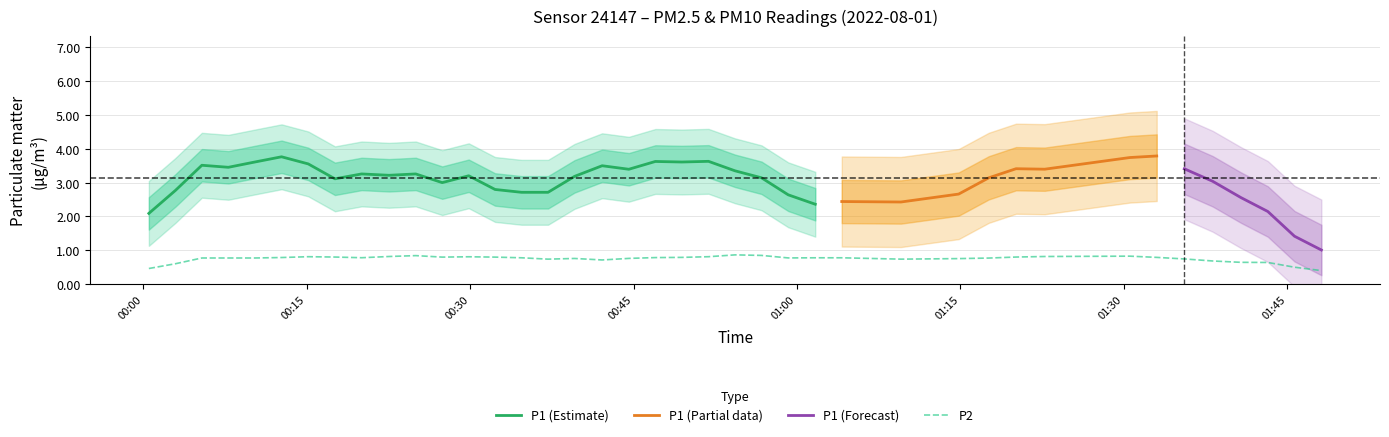

True or false: P2 has more than 1 points higher than both neighbors.

True